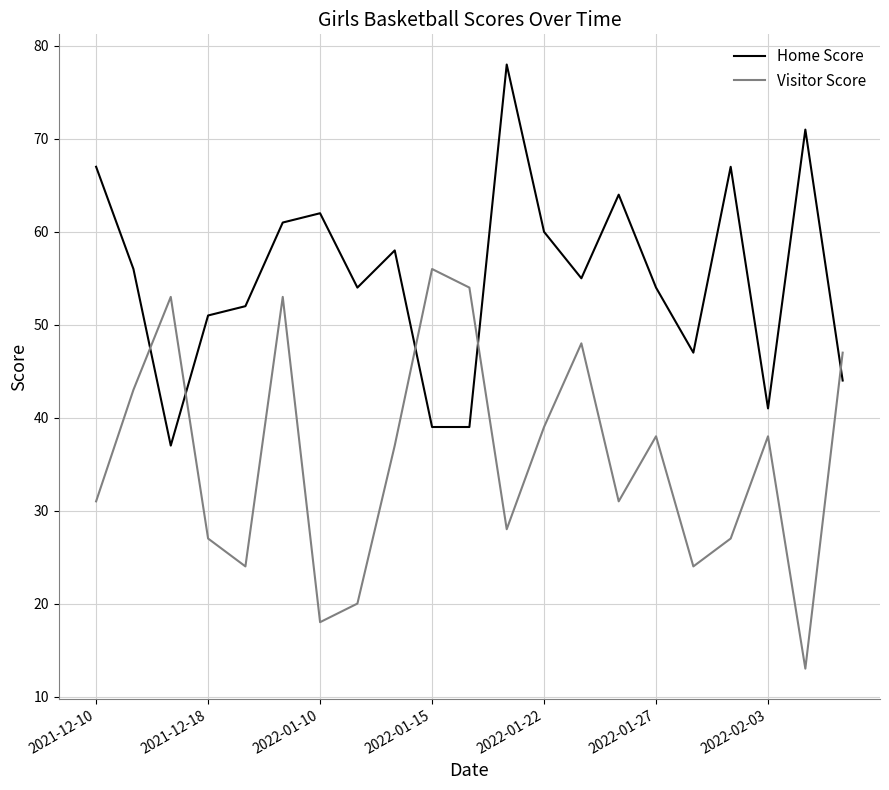

Which series ends up on top after the final intersection of Visitor Score and Home Score?

Visitor Score